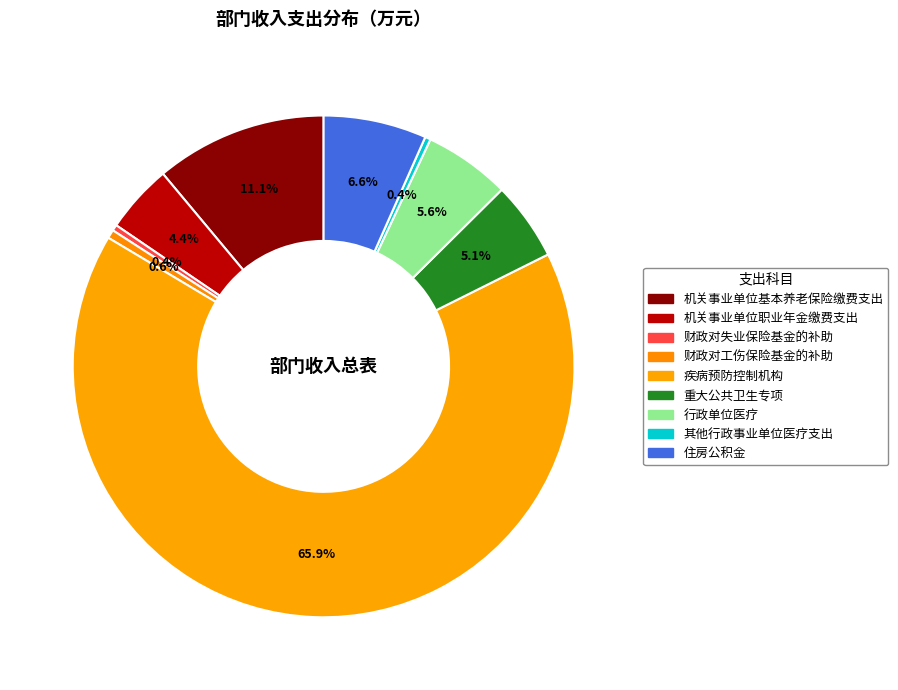

Is it true that 财政对失业保险基金的补助 is 0% of the pie?

True